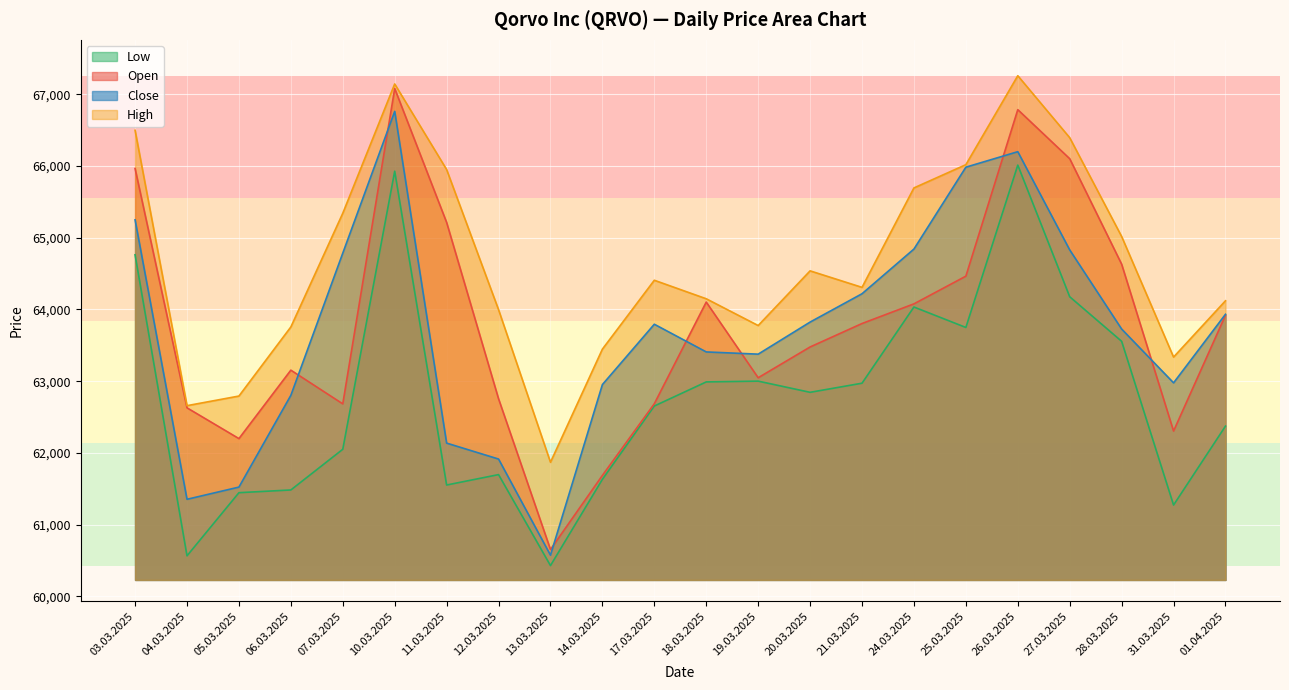

How many lines are shown in the chart?

4